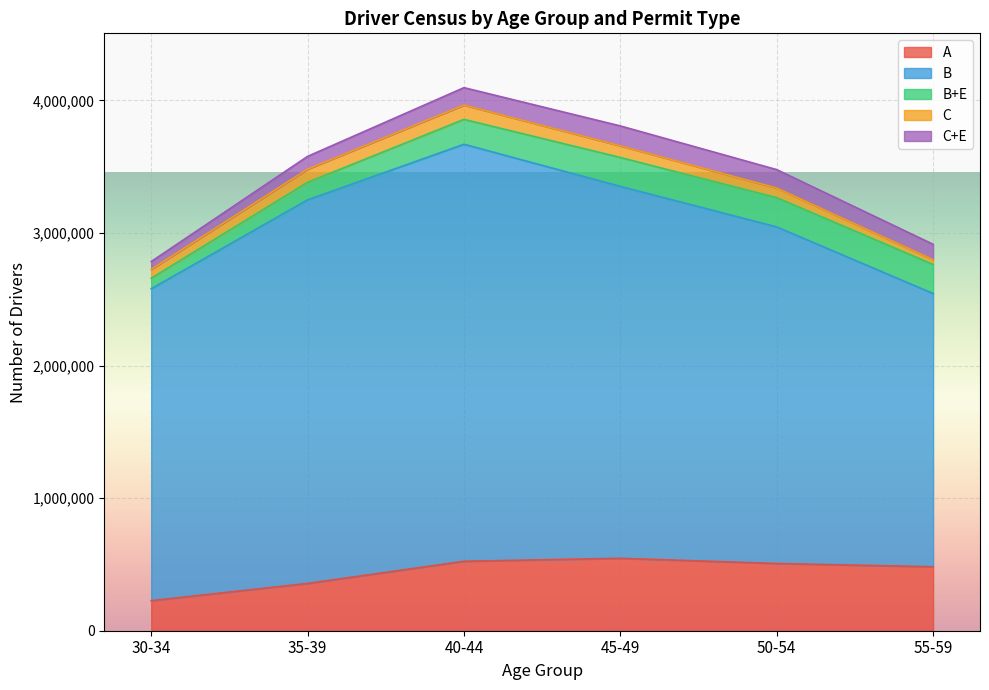

At which category does the chart reach its minimum across all series?

55-59